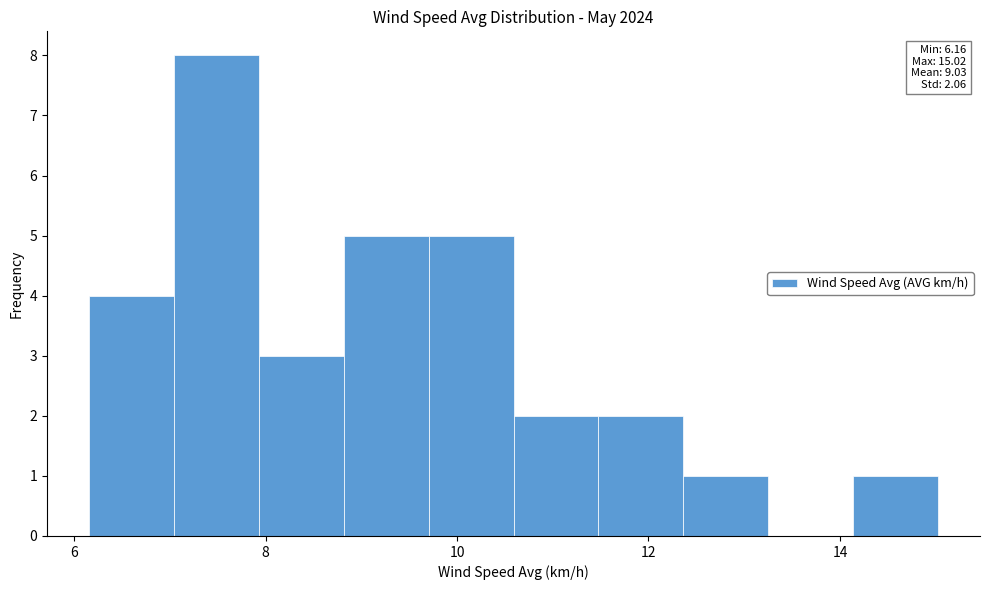

Which range on the x-axis has the tallest bar?

7.0 to 8.0